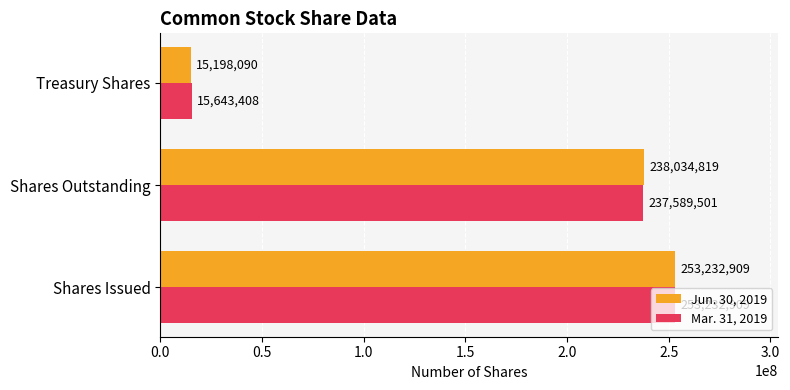

What is the sum of all Mar. 31, 2019 values?

506465818